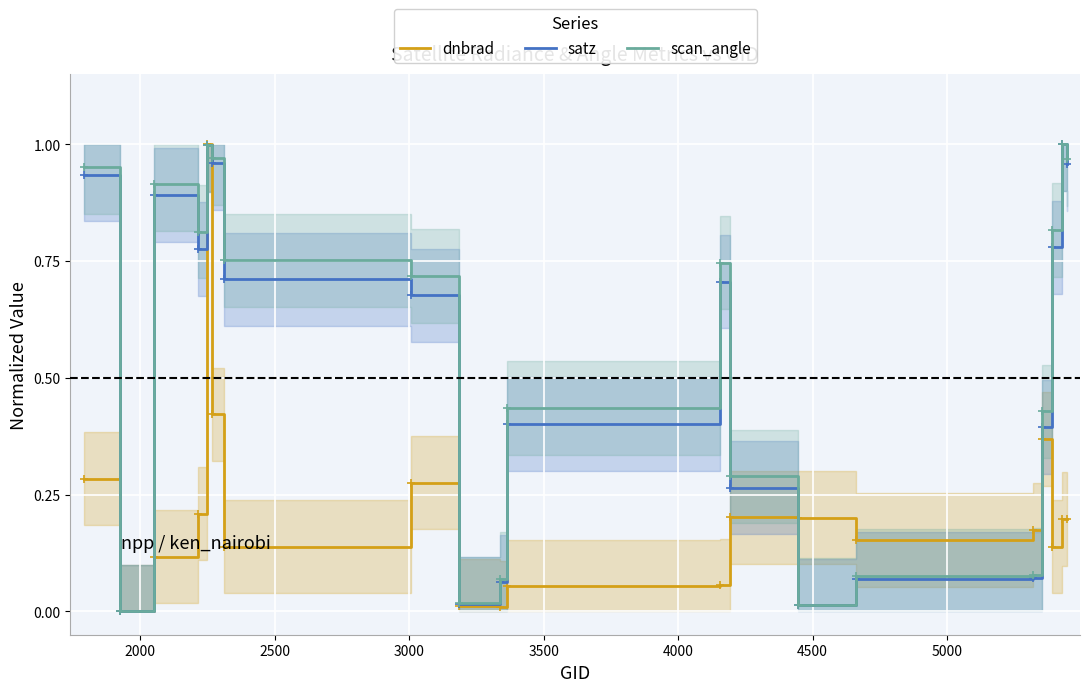

Reading left to right, list all the values displayed in this chart.

dnbrad: 0.3	0.0	0.1	0.2	1.0	0.4	0.1	0.3	0.0	0.0	0.1	0.1	0.2	0.2	0.2	0.2	0.4	0.1	0.2	0.2
satz: 0.9	0.0	0.9	0.8	1.0	1.0	0.7	0.7	0.0	0.1	0.4	0.7	0.3	0.0	0.1	0.1	0.4	0.8	1.0	1.0
scan_angle: 1.0	0.0	0.9	0.8	1.0	1.0	0.8	0.7	0.0	0.1	0.4	0.7	0.3	0.0	0.1	0.1	0.4	0.8	1.0	1.0